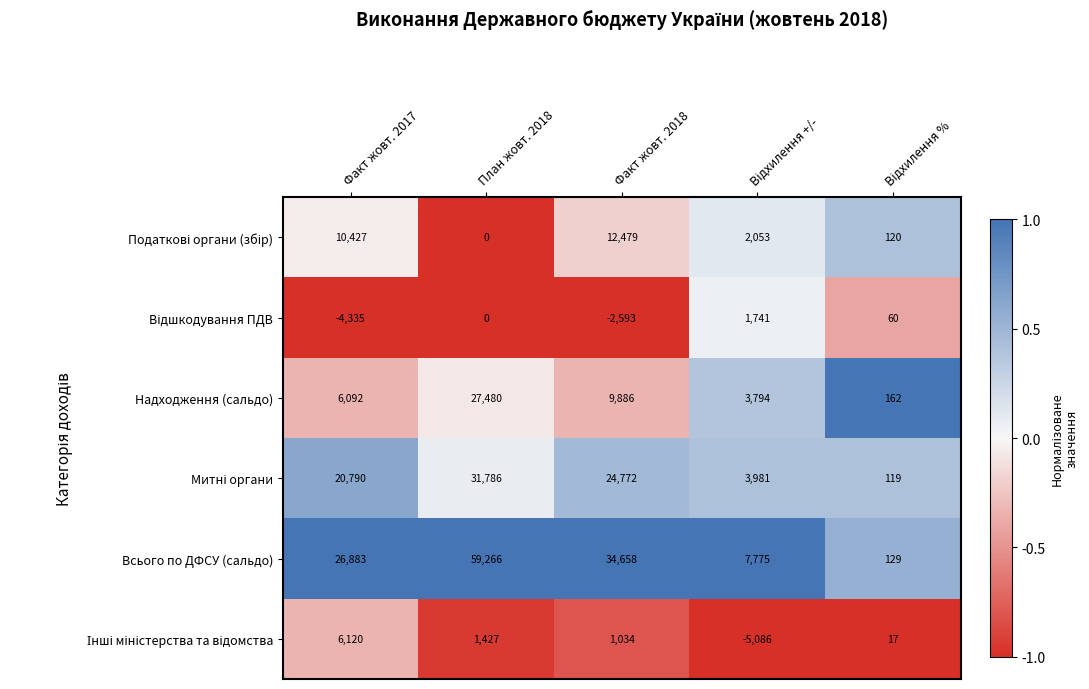

Read the Надходження (сальдо) value at План жовт. 2018, to the nearest 50.

27500